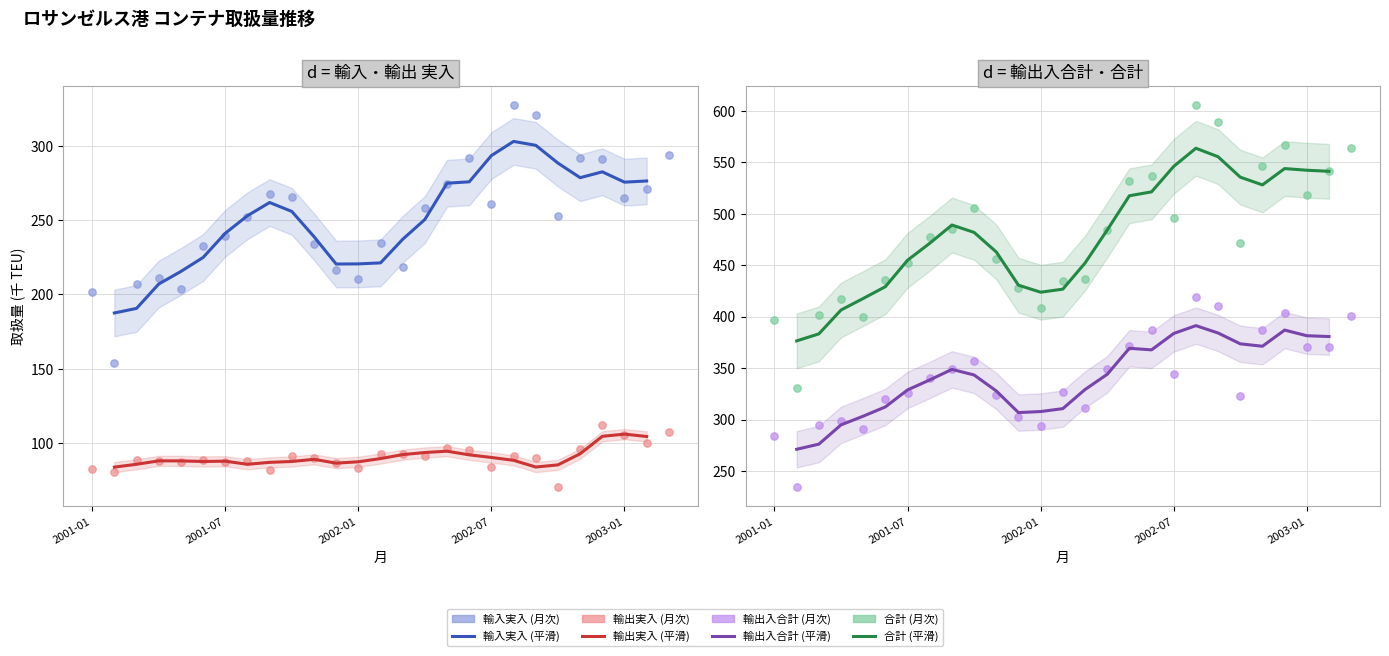

What are all the series names shown in the legend?

輸入実入, 輸出実入, 輸出入合計, 合計